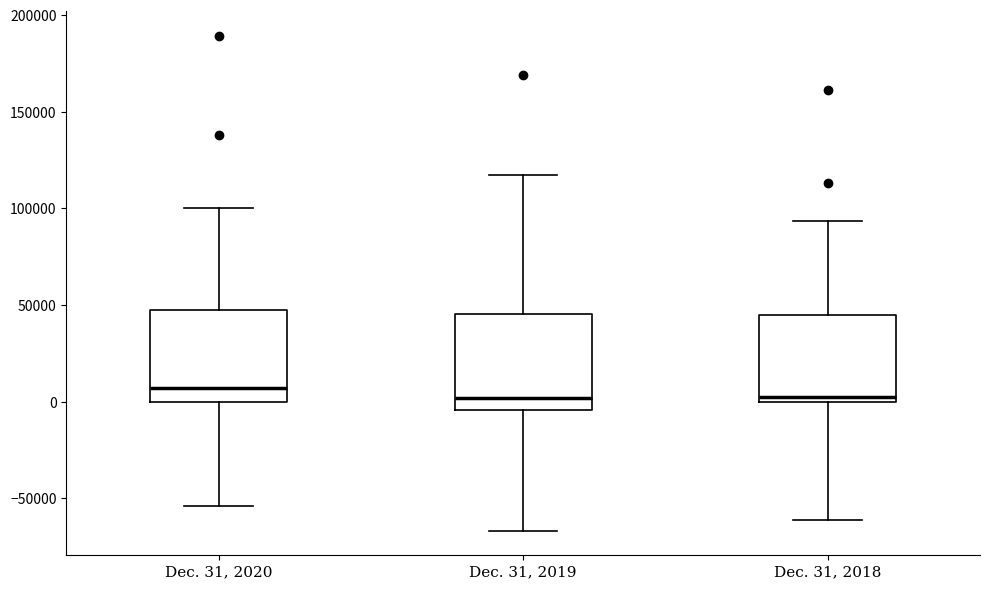

Reading left to right, transcribe this box plot: for each box, give where its median line is, the range the box spans, and where its two whiskers end, as read against the y-axis. The values are not printed on the chart, so give them approximately, as read against the axis.

Dec. 31, 2020: median 5000, box 0 to 50000, whiskers -55000 to 100000
Dec. 31, 2019: median 0, box -5000 to 45000, whiskers -65000 to 115000
Dec. 31, 2018: median 0 (just above the box's lower edge), box 0 to 45000, whiskers -60000 to 95000